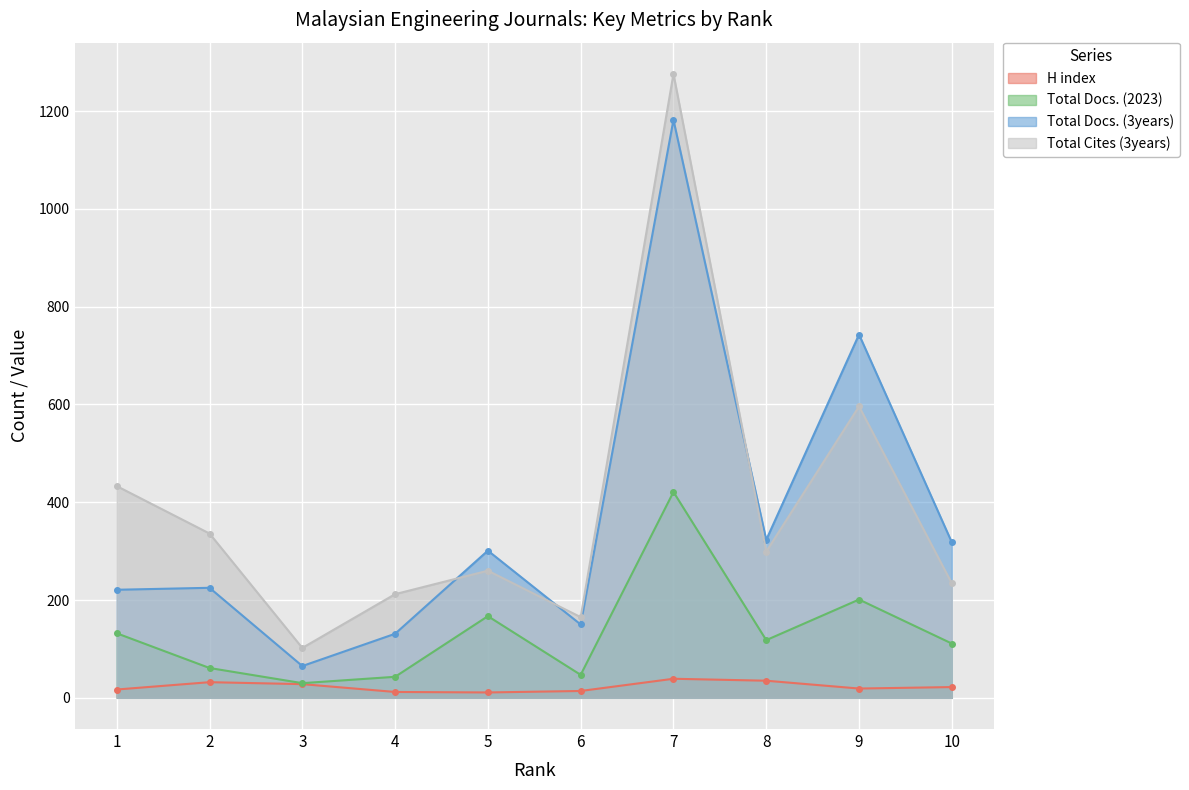

True or false: Total Docs. (3years) has a value of 233 at 4.

False